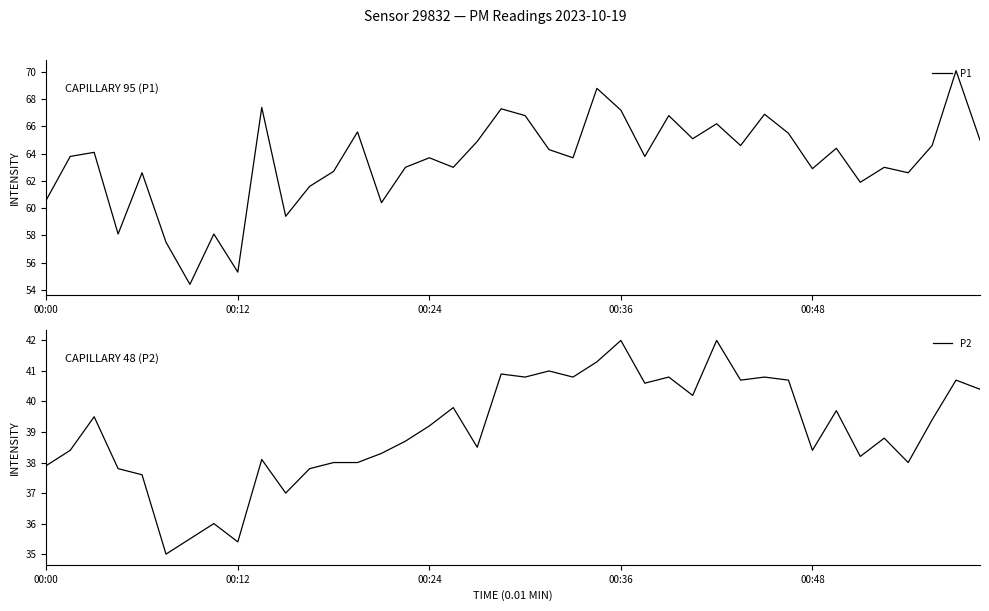

What is the minimum value for P1?

54.4